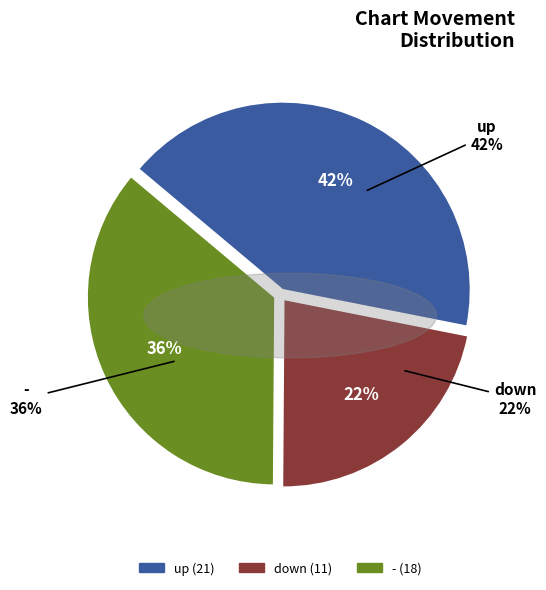

Which category has the biggest portion of the pie?

up